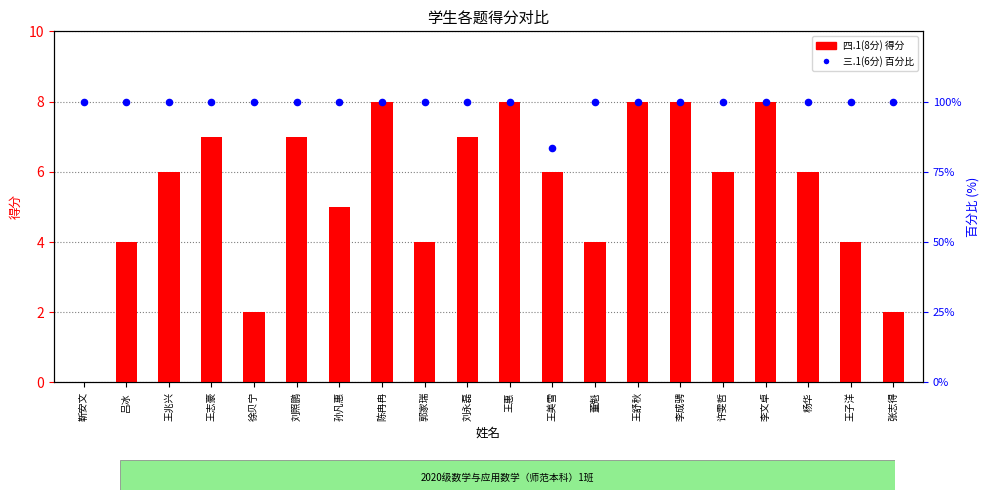

Which series contains the highest Y value?

三.1(6分) 百分比